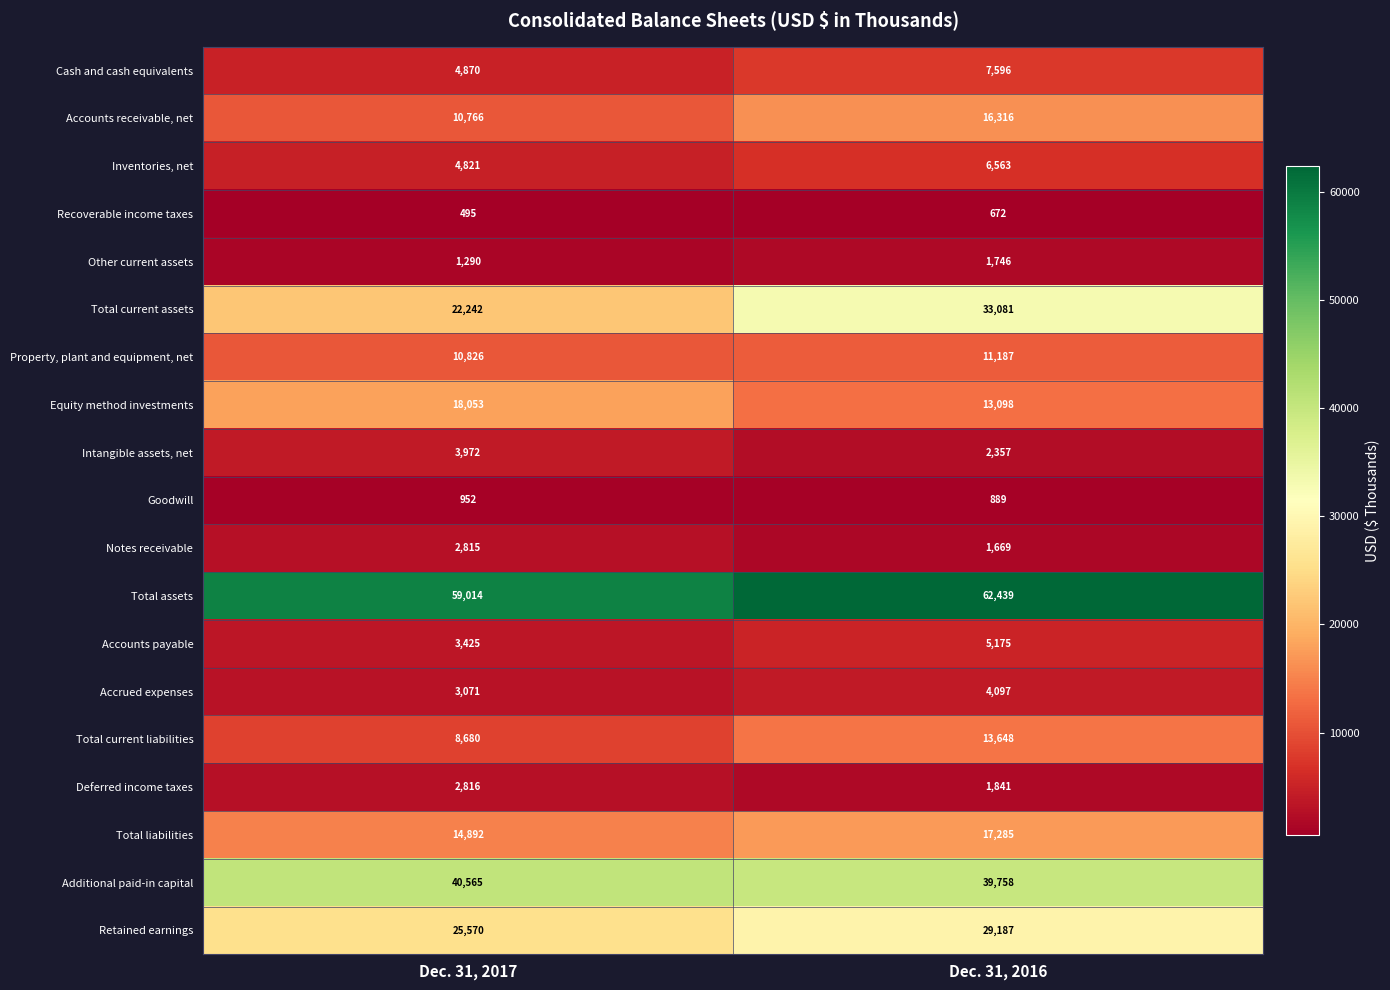

At which category is the sum across all series the highest?

Dec. 31, 2016